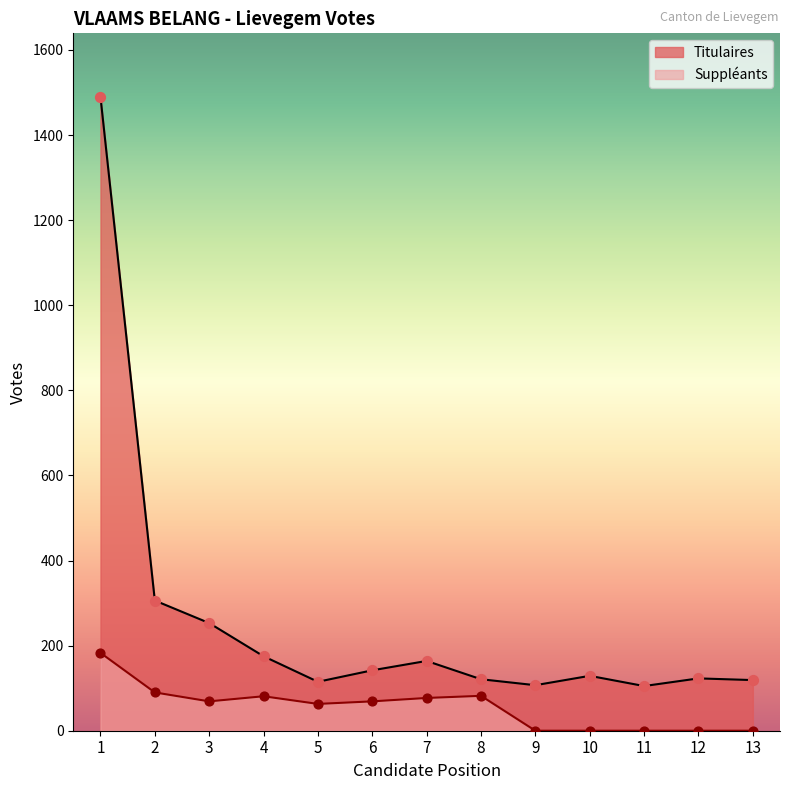

Which series reaches the minimum Y coordinate?

Suppleants